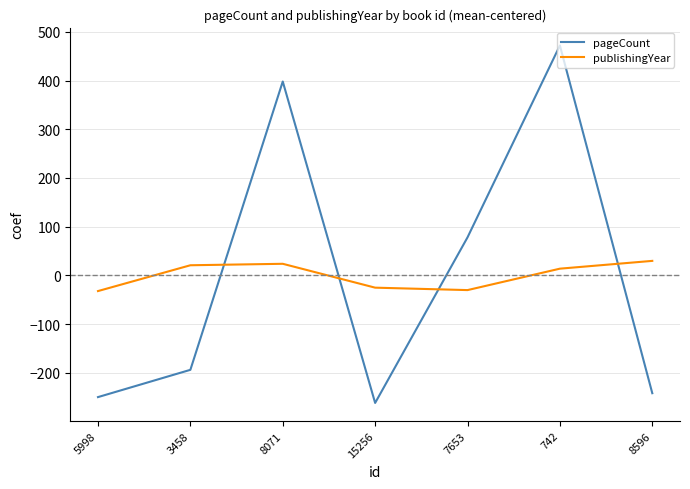

What is the lowest value of the pageCount series?

-262.0